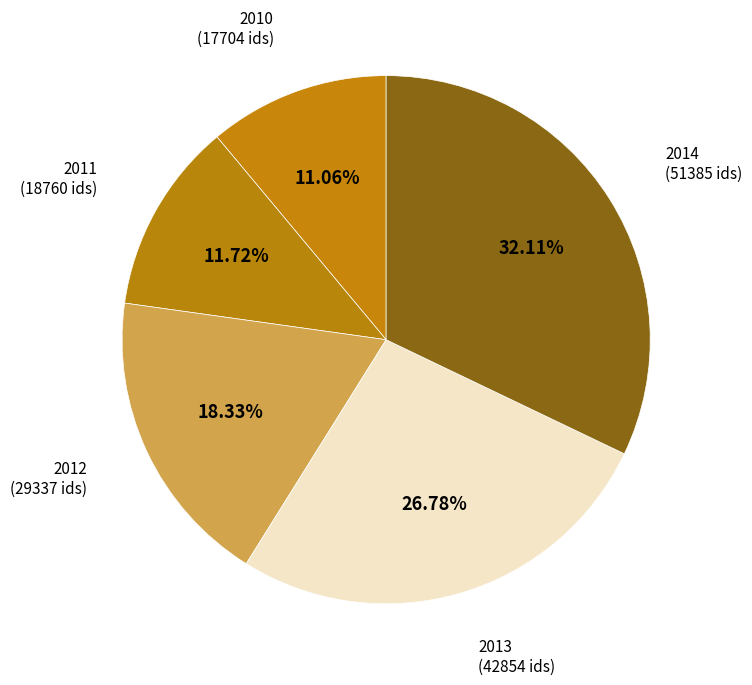

Count the number of slices in the pie.

5